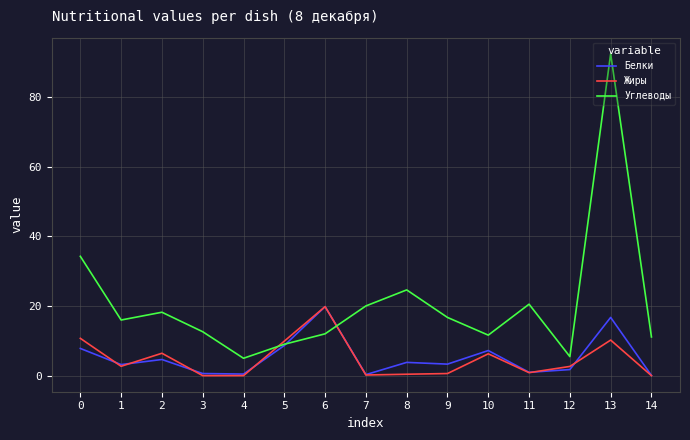

What is the maximum value for Белки?

19.8